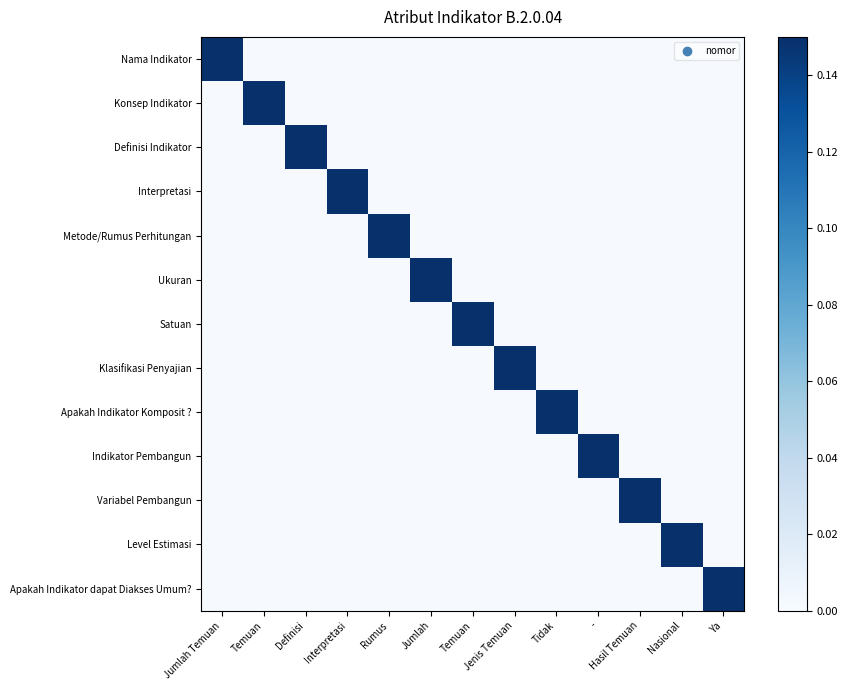

Which category has the highest value across all series?

Jumlah Temuan